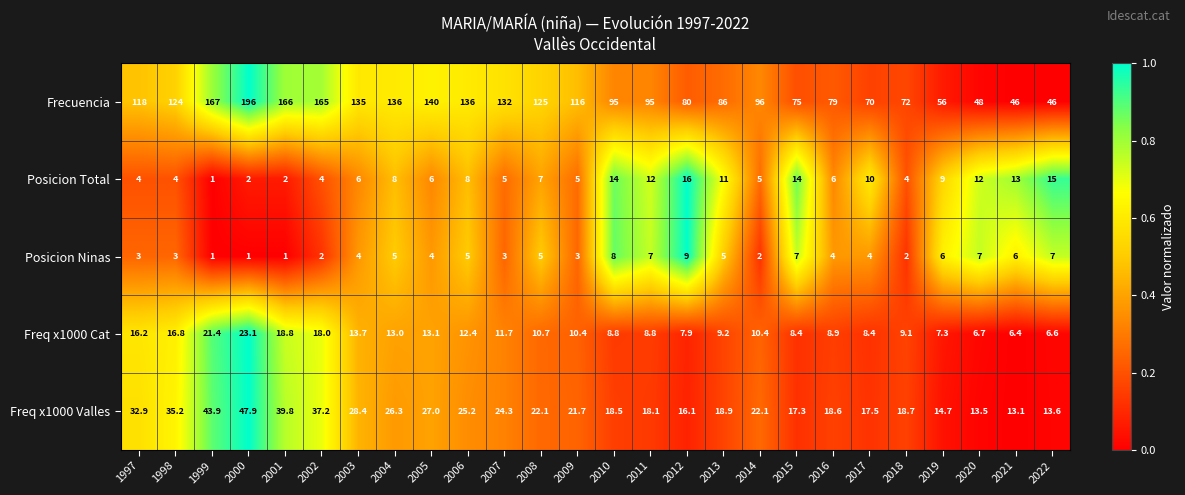

At which category is the sum across all series the highest?

2000